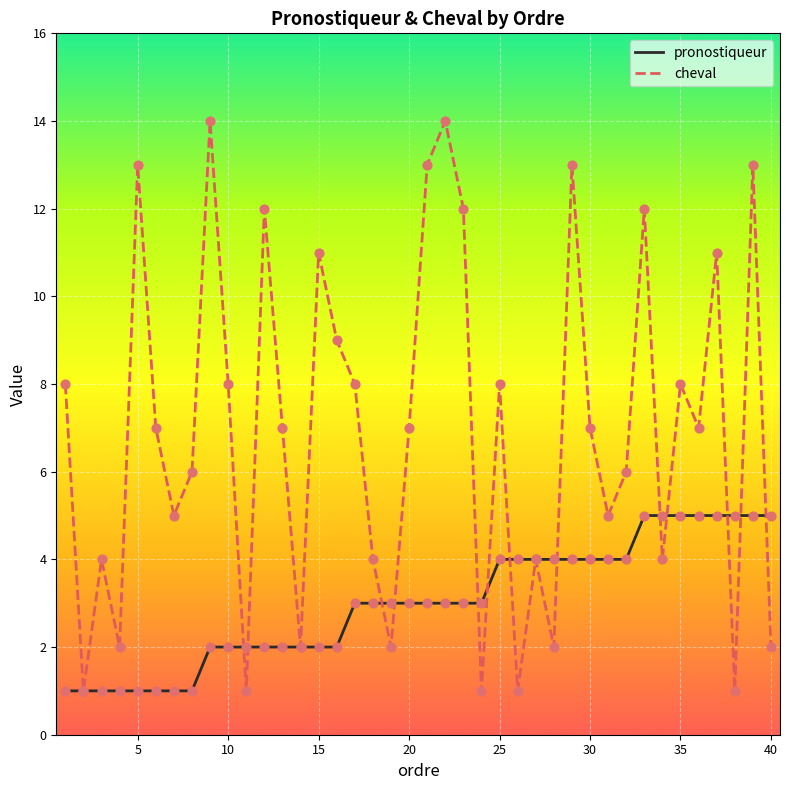

Which series has the largest total across all categories?

cheval